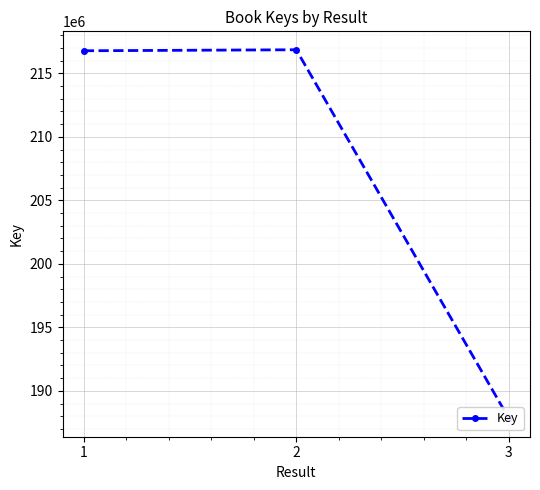

Reading left to right, transcribe all the data shown in this chart.

1=216775466	2=216854351	3=187839926